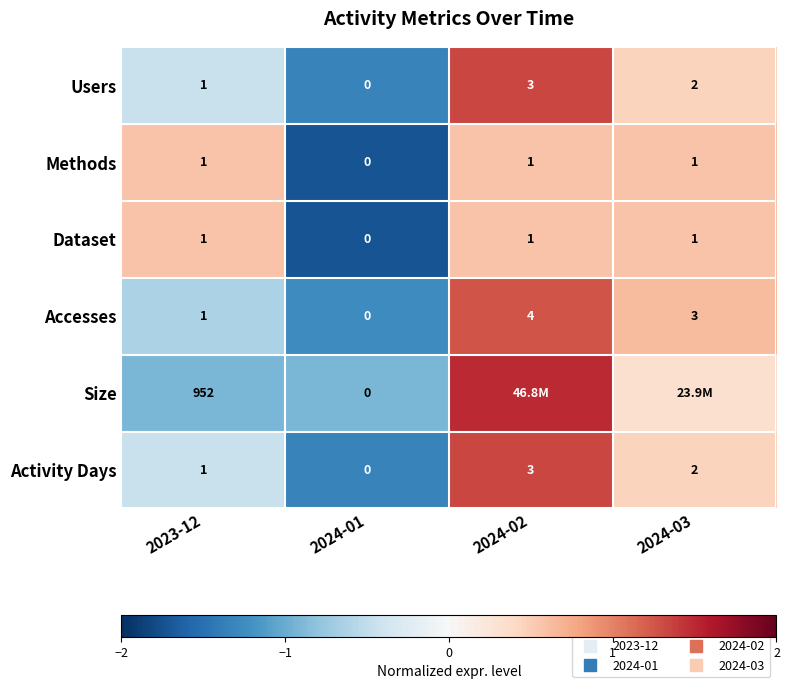

Which label corresponds to the largest value in the chart?

2024-02